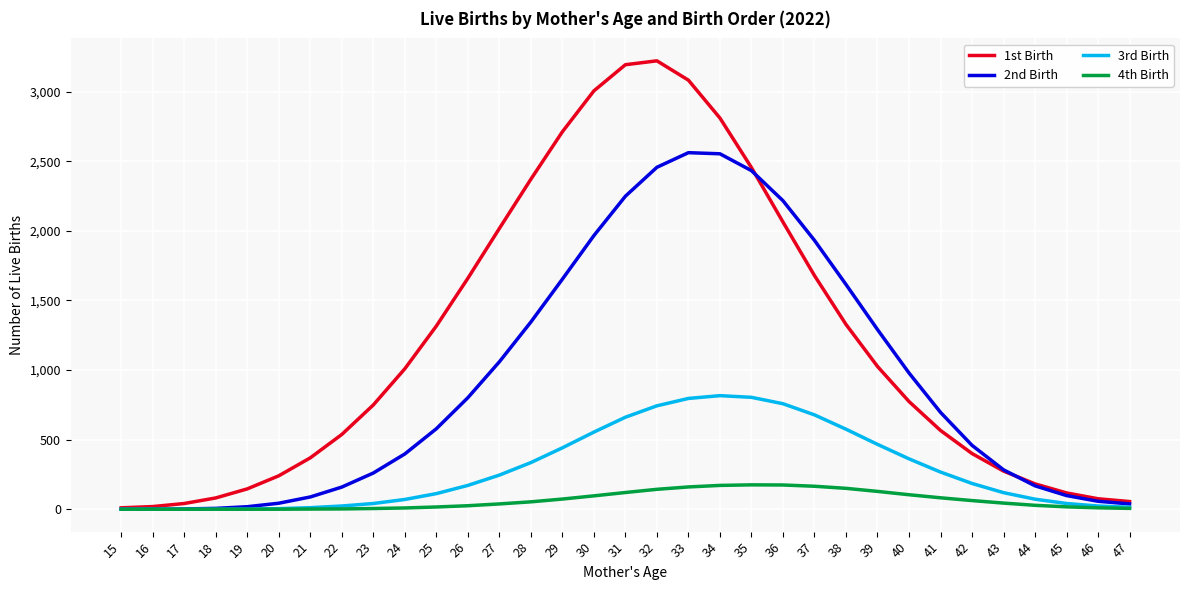

What is the difference between the maximum and second lowest values in the 4th Birth series?

175